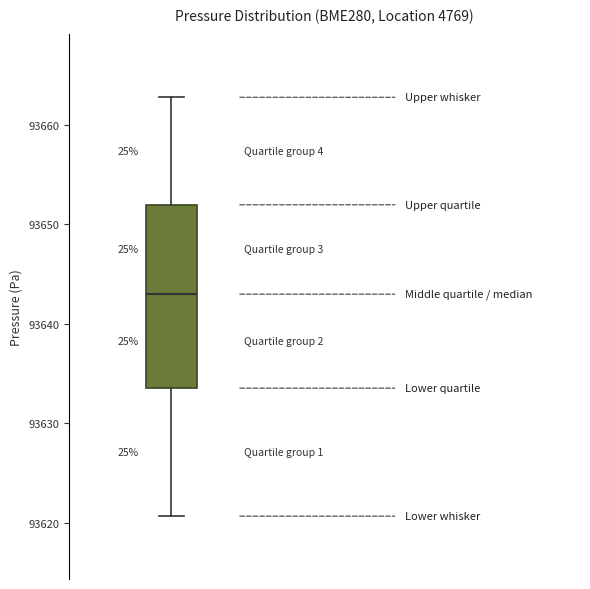

Transcribe this box plot: give where the median line is, the range the box spans, and where the two whiskers end, as read against the y-axis. The values are not printed on the chart, so give them approximately, as read against the axis.

median 93643, box 93634 to 93652, whiskers 93621 to 93663